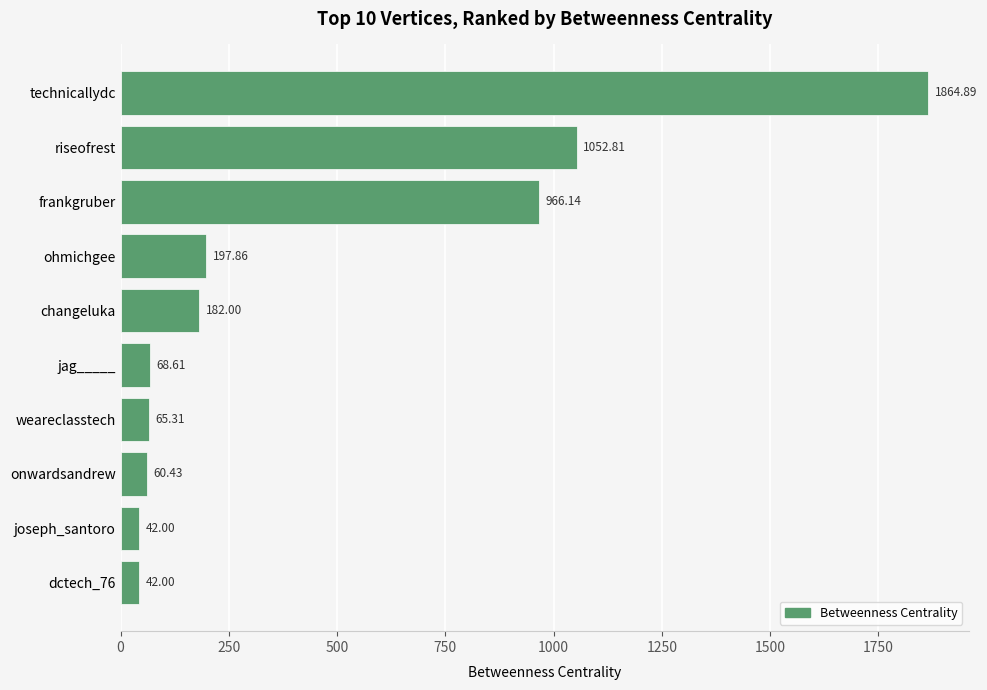

How many categories are shown in the chart?

10